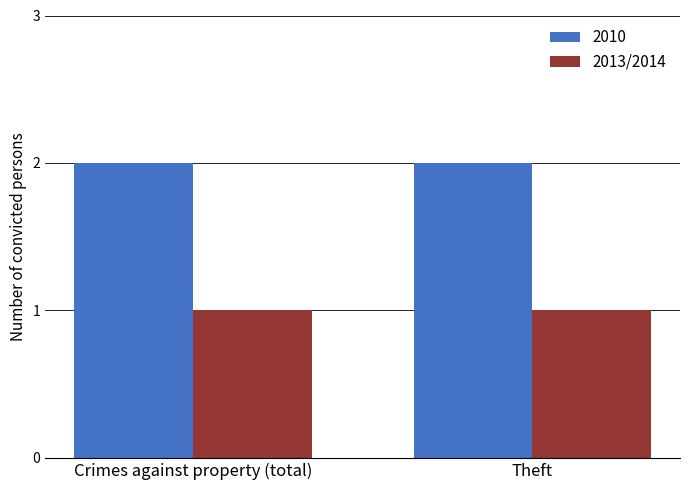

Rank the series by their maximum value, from lowest to highest.

2013/2014, 2010